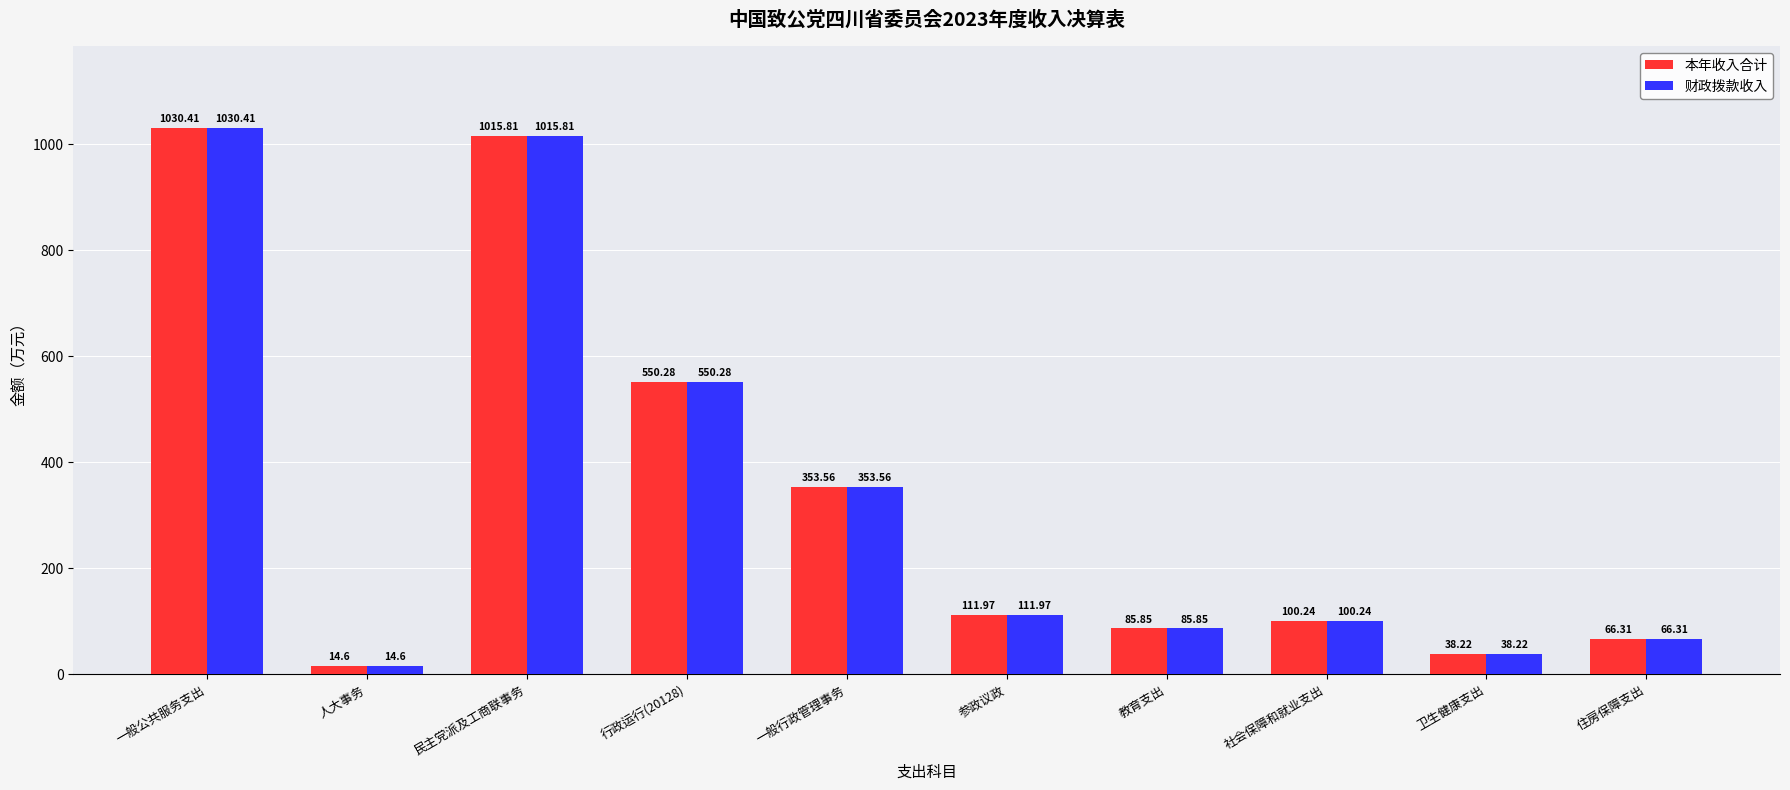

List the labels in order of 财政拨款收入 value, smallest first.

人大事务, 卫生健康支出, 住房保障支出, 教育支出, 社会保障和就业支出, 参政议政, 一般行政管理事务, 行政运行(20128), 民主党派及工商联事务, 一般公共服务支出